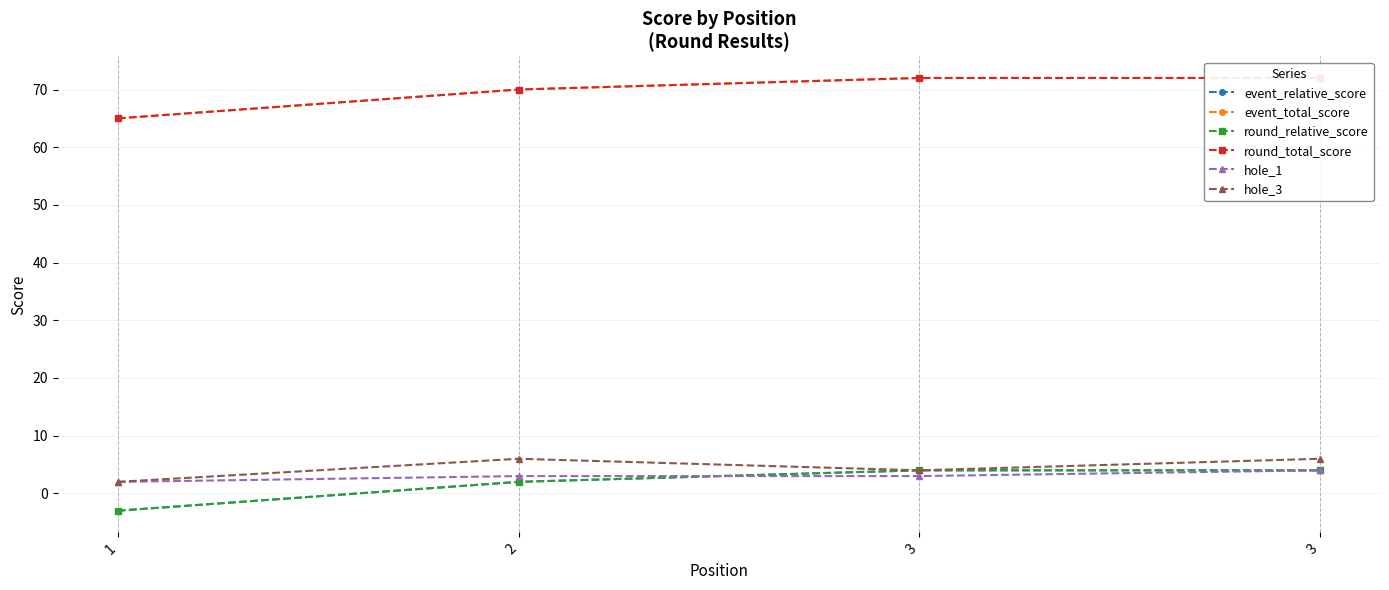

The value of event_relative_score at 1 is -2. True or false?

False